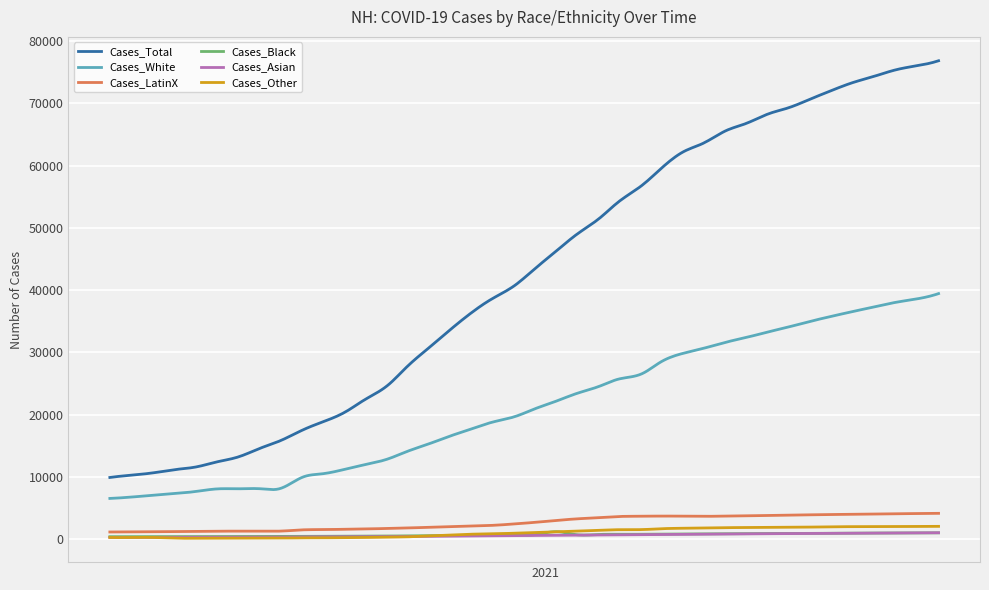

True or false: Cases_Total and Cases_Black intersect in this chart.

False